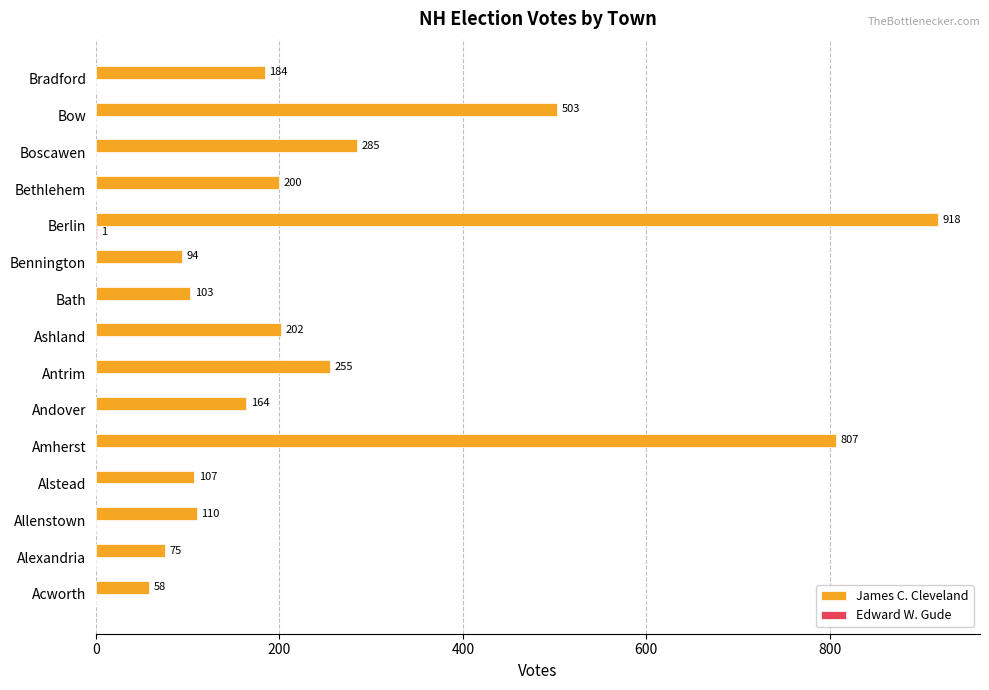

What is the greatest value displayed?

918